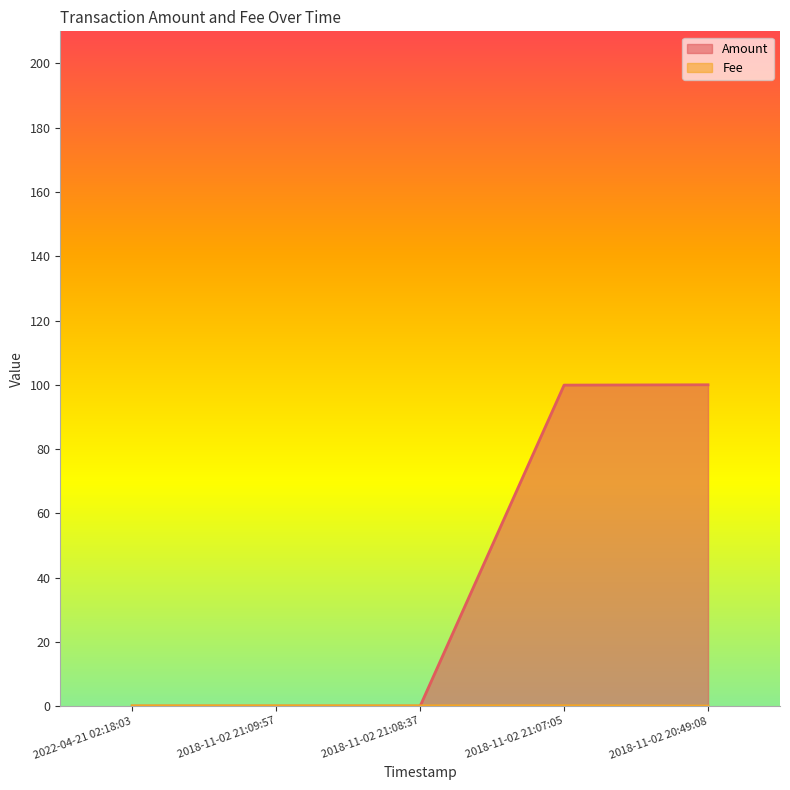

Which series ends up on top after the final intersection of Amount and Fee?

Amount